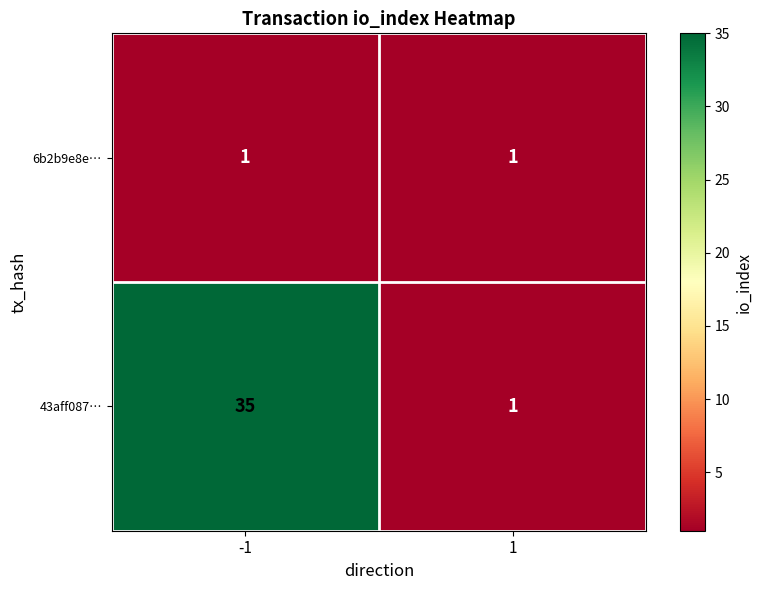

At how many categories does at least one series exceed 13?

1